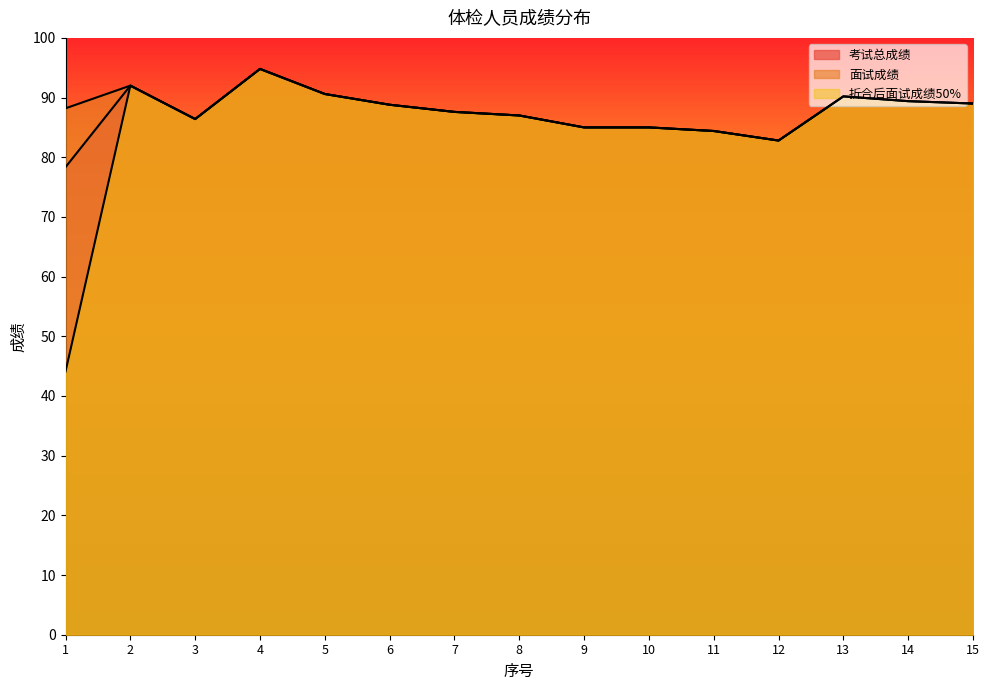

How many lines are shown in the chart?

3